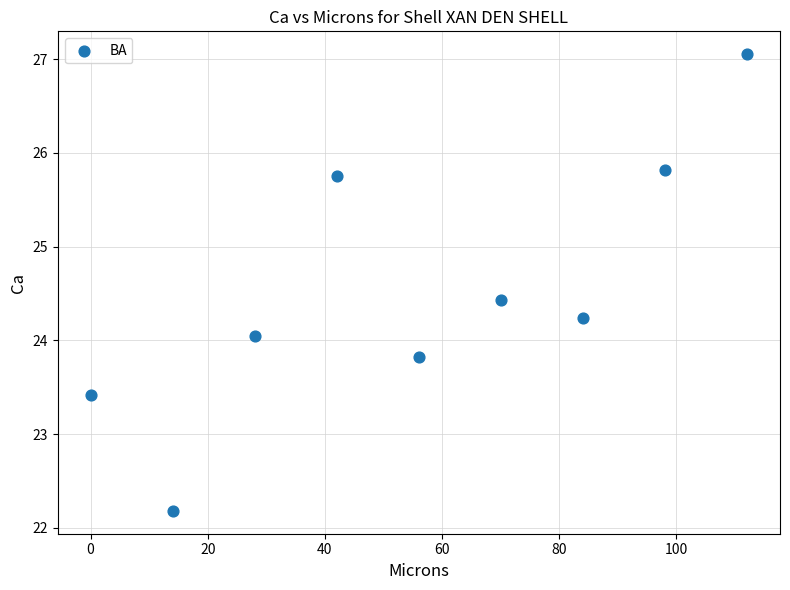

What is the range of X values (max minus min)?

112.1